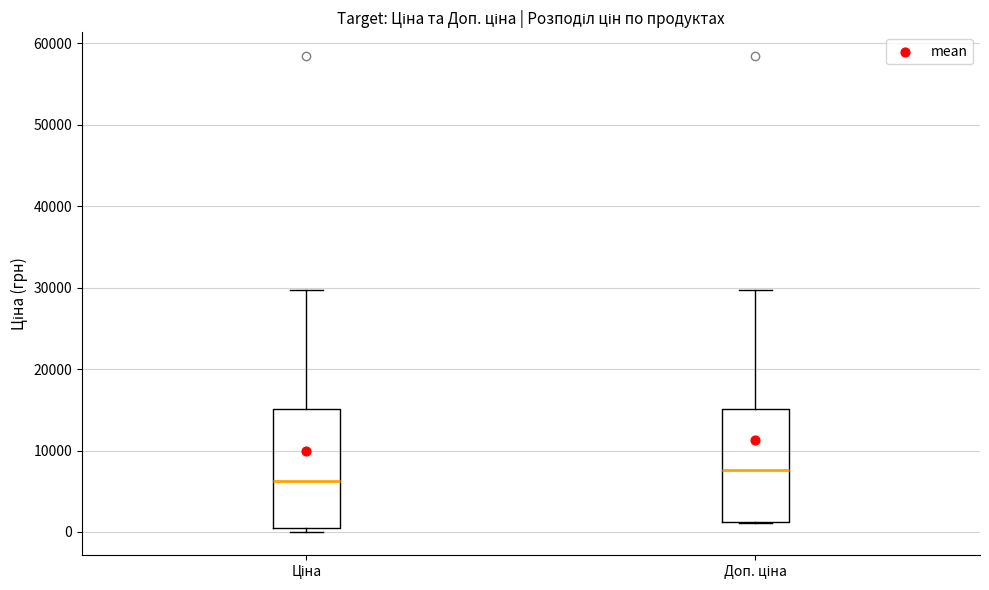

Where is the lower edge of the box for Доп. ціна on the y-axis? The values are not printed on the chart, so give them approximately, as read against the axis.

1000